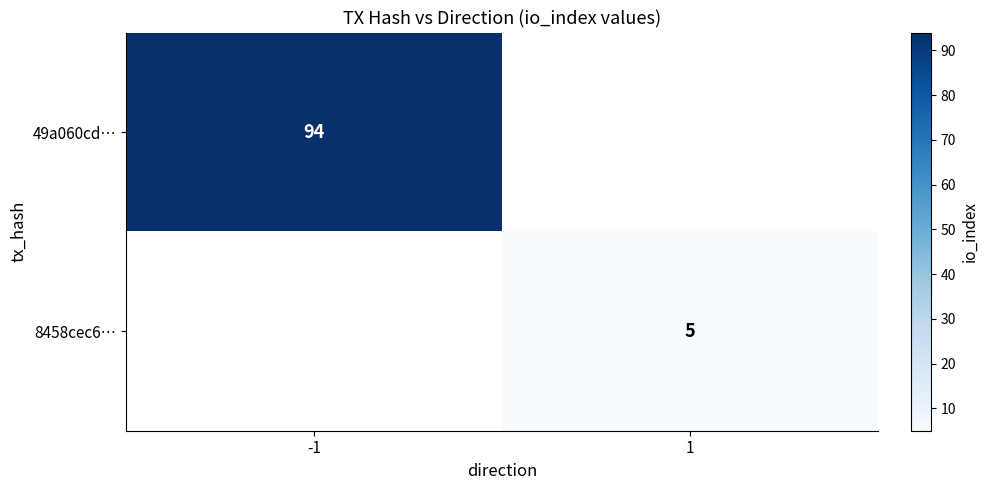

Is the value of 8458cec6… at 1 greater than the value of 49a060cd… at -1?

No